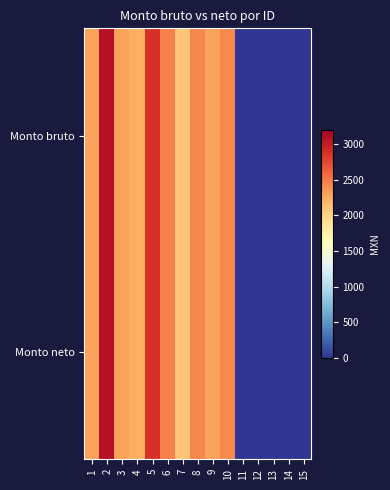

Which label corresponds to the smallest value in the chart?

11